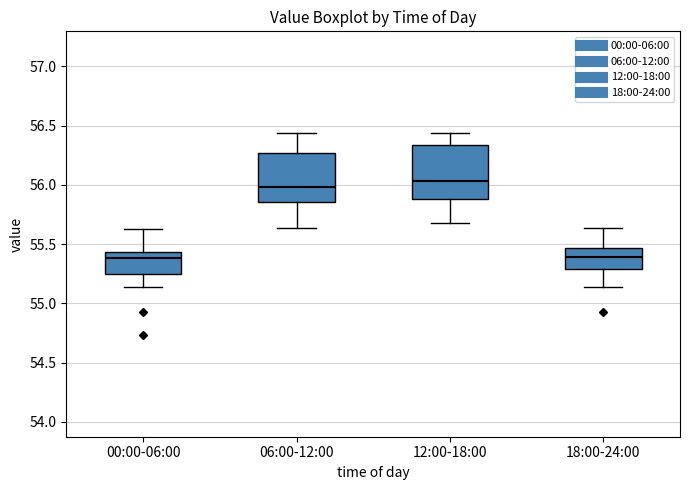

Reading left to right, transcribe this box plot: for each box, give where its median line is, the range the box spans, and where its two whiskers end, as read against the y-axis. The values are not printed on the chart, so give them approximately, as read against the axis.

00:00-06:00: median 55.40, box 55.25 to 55.45, whiskers 55.15 to 55.65
06:00-12:00: median 56.00, box 55.85 to 56.25, whiskers 55.65 to 56.45
12:00-18:00: median 56.05, box 55.90 to 56.35, whiskers 55.70 to 56.45
18:00-24:00: median 55.40, box 55.30 to 55.45, whiskers 55.15 to 55.65